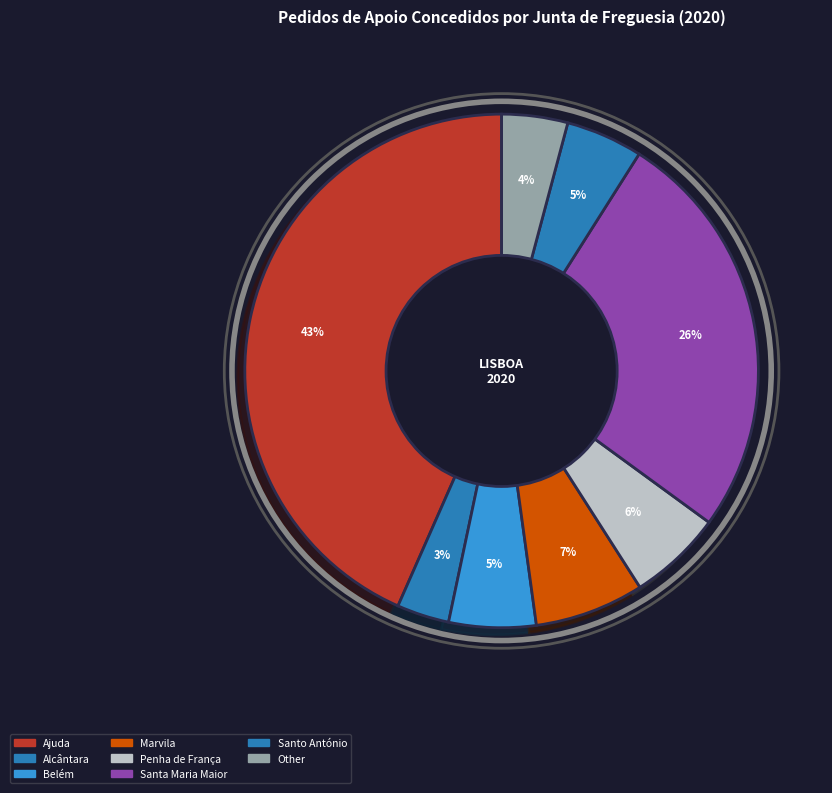

Does any single category account for the majority?

No